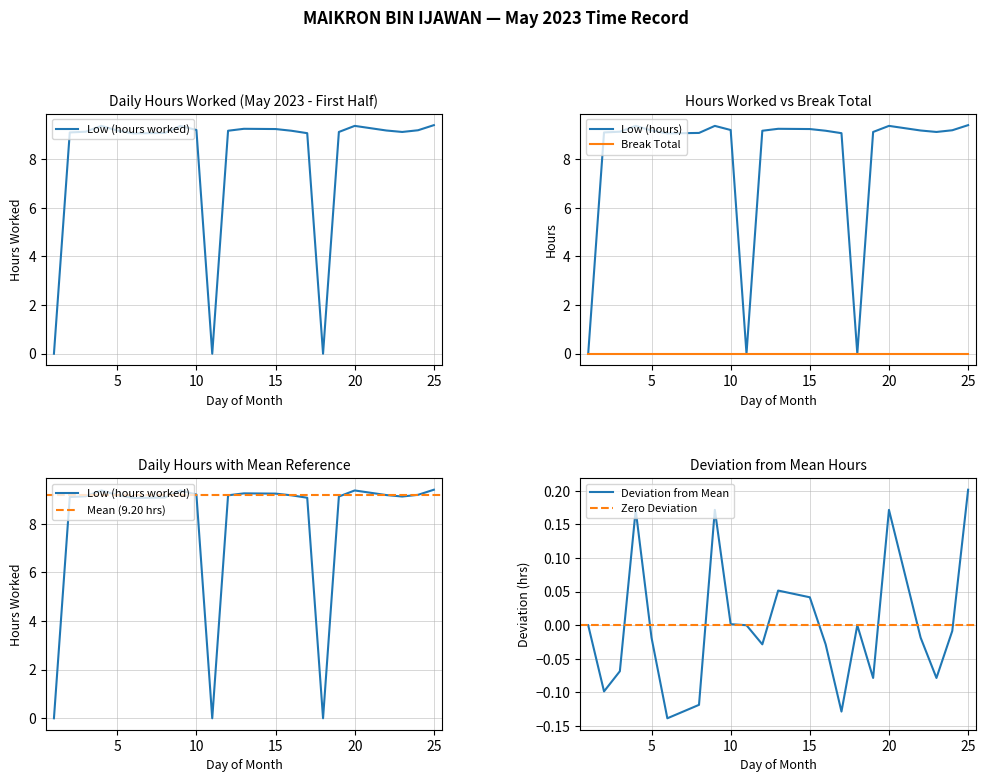

List the labels in order of value, largest first.

25, 4, 9, 20, 13, 15, 10, 24, 5, 22, 12, 16, 3, 19, 23, 2, 8, 17, 6, 1, 11, 18